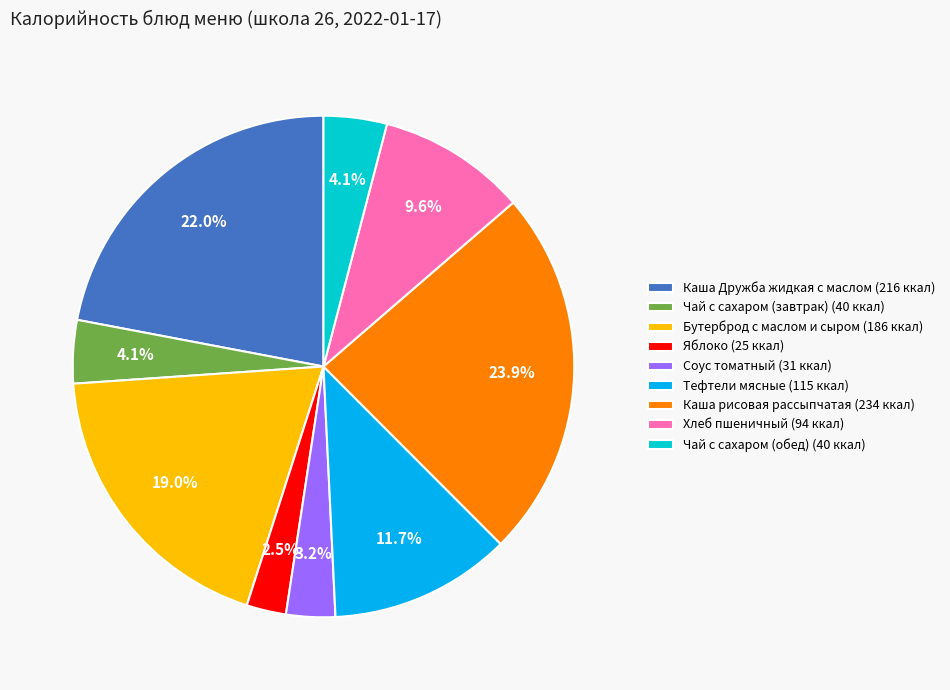

How many slices are in this pie chart?

9